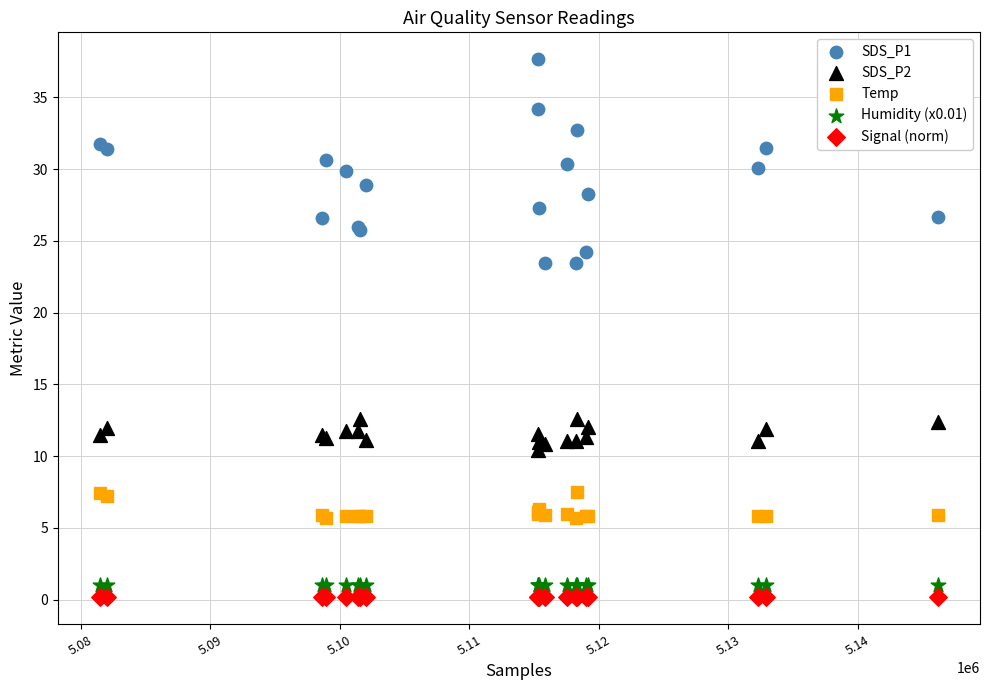

Which series reaches the maximum Y coordinate?

SDS_P1